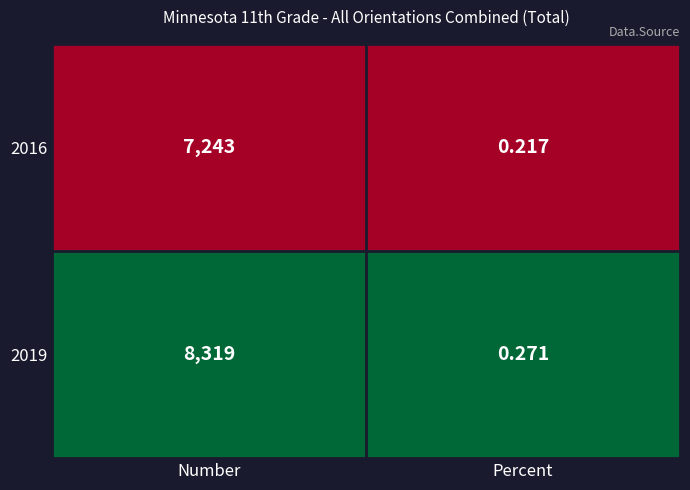

How many distinct data groups are displayed?

2